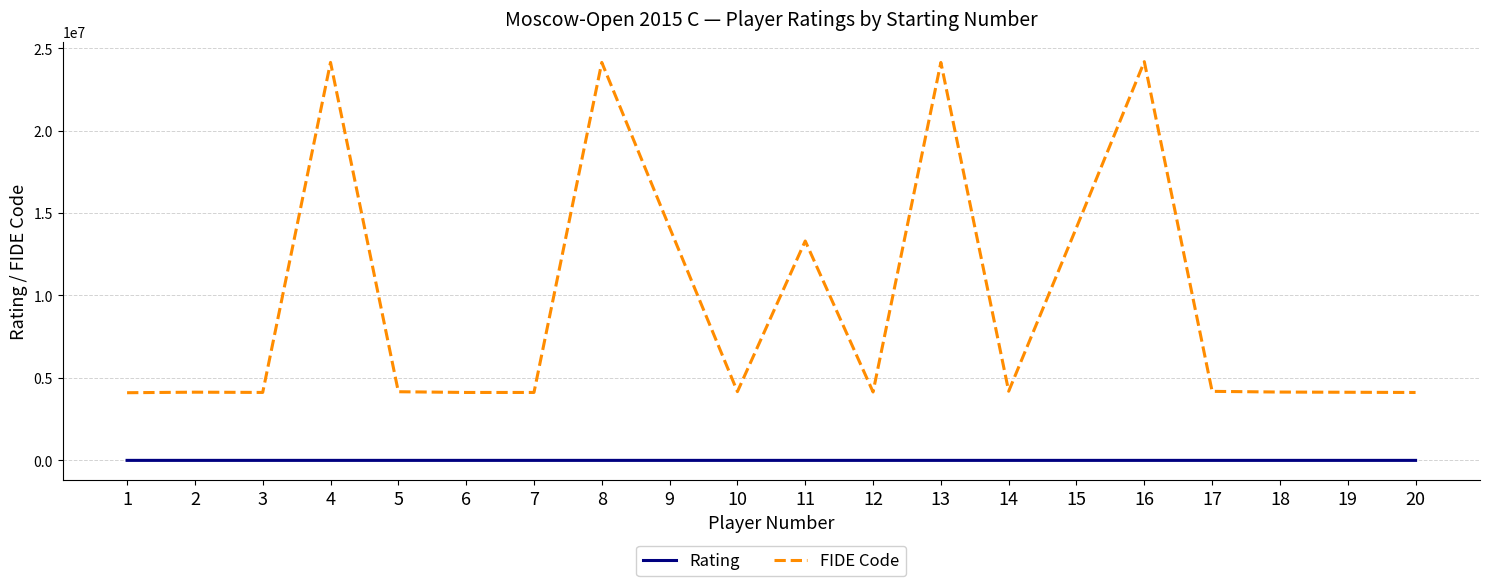

Rank the series by their average value, from highest to lowest.

FIDE Code, Rating